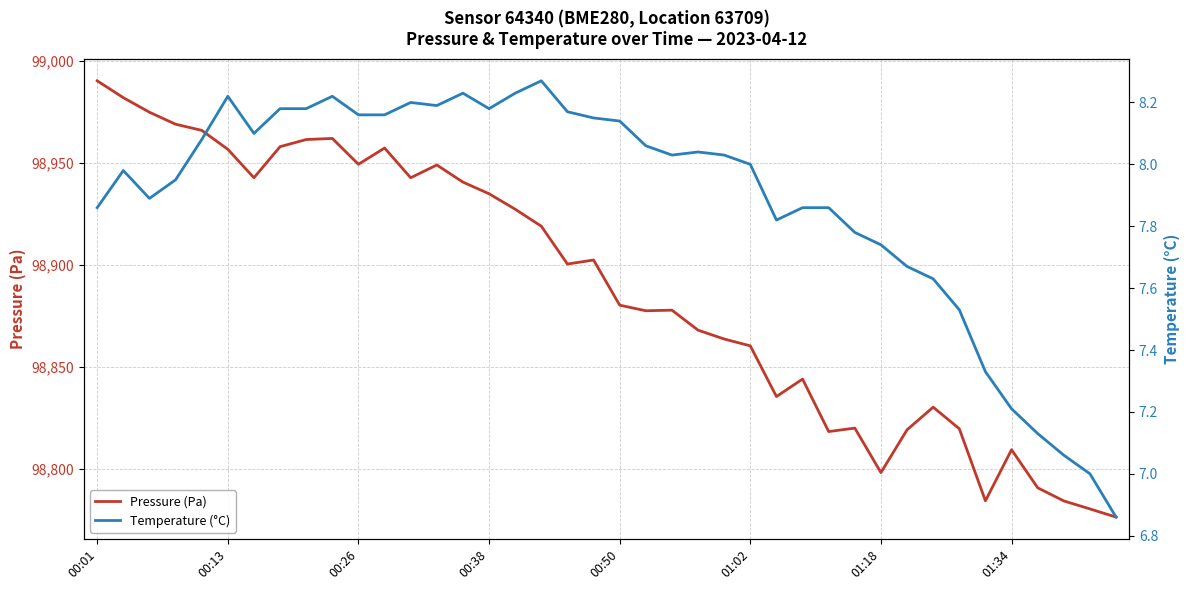

At which label does Pressure (Pa) reach its peak?

00:01